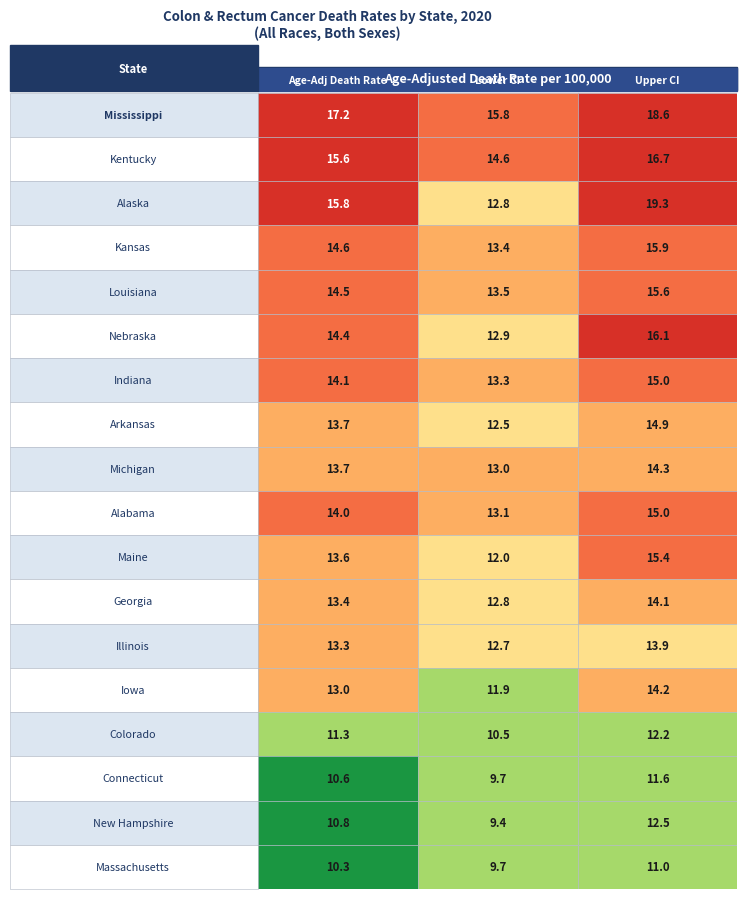

Reading left to right, list all the values displayed in this chart.

Mississippi: 17.2	15.8	18.6
Kentucky: 15.6	14.6	16.7
Alaska: 15.8	12.8	19.3
Kansas: 14.6	13.4	15.9
Louisiana: 14.5	13.5	15.6
Nebraska: 14.4	12.9	16.1
Indiana: 14.1	13.3	15.0
Arkansas: 13.7	12.5	14.9
Michigan: 13.7	13.0	14.3
Alabama: 14.0	13.1	15.0
Maine: 13.6	12.0	15.4
Georgia: 13.4	12.8	14.1
Illinois: 13.3	12.7	13.9
Iowa: 13.0	11.9	14.2
Colorado: 11.3	10.5	12.2
Connecticut: 10.6	9.7	11.6
New Hampshire: 10.8	9.4	12.5
Massachusetts: 10.3	9.7	11.0